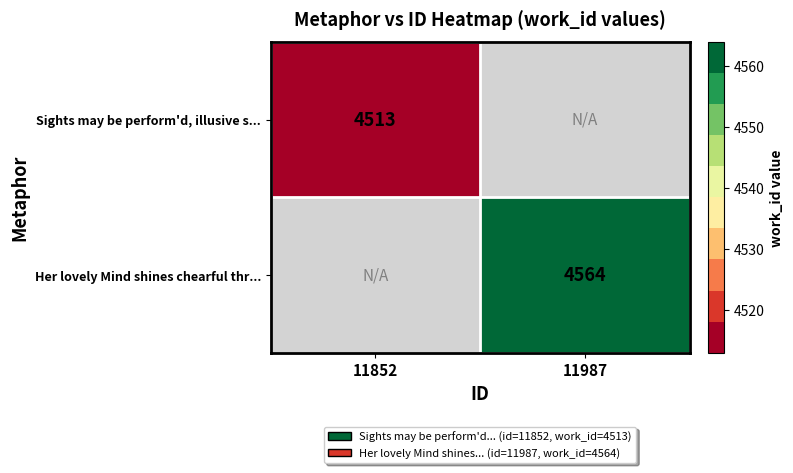

The value of Sights may be perform'd, illusive s... at 11852 is 1392. True or false?

False